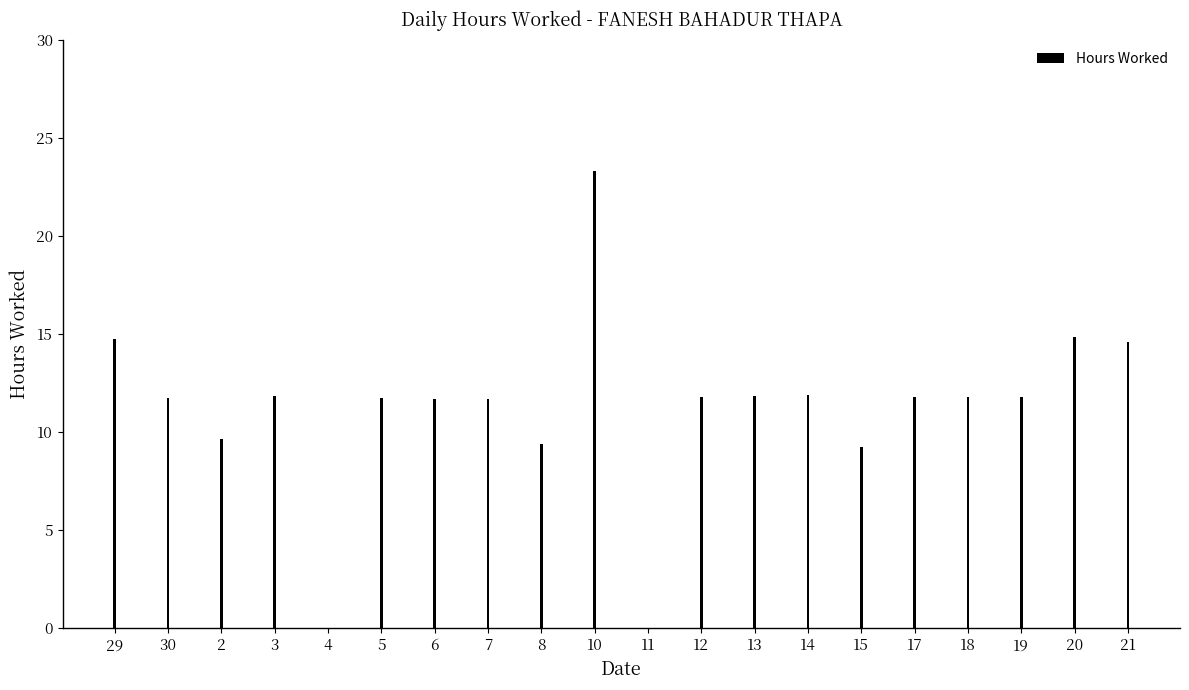

Which category has the highest value across all series?

10